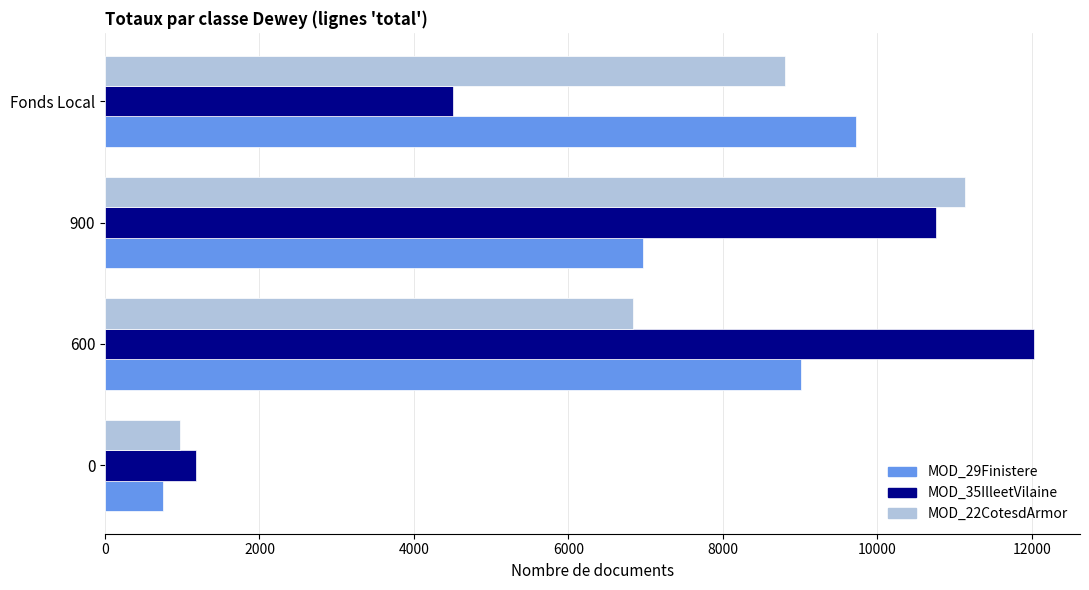

What is the difference between the maximum and second lowest values in the MOD_29Finistere series?

2754